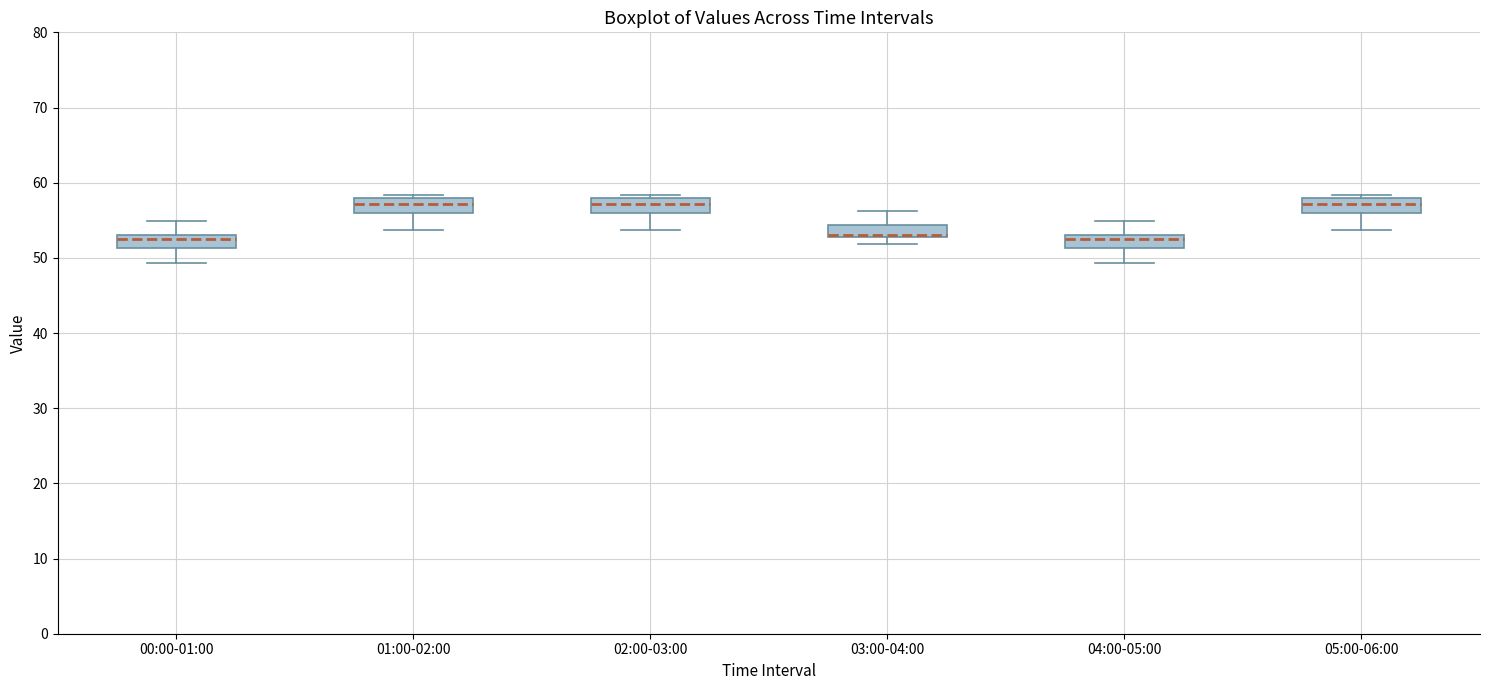

Reading left to right, transcribe this box plot: for each box, give where its median line is, the range the box spans, and where its two whiskers end, as read against the y-axis. The values are not printed on the chart, so give them approximately, as read against the axis.

00:00-01:00: median 52, box 51 to 53, whiskers 49 to 55
01:00-02:00: median 57, box 56 to 58, whiskers 54 to 58 (just above the box's upper edge)
02:00-03:00: median 57, box 56 to 58, whiskers 54 to 58 (just above the box's upper edge)
03:00-04:00: median 53 (just above the box's lower edge), box 53 to 54, whiskers 52 to 56
04:00-05:00: median 52, box 51 to 53, whiskers 49 to 55
05:00-06:00: median 57, box 56 to 58, whiskers 54 to 58 (just above the box's upper edge)